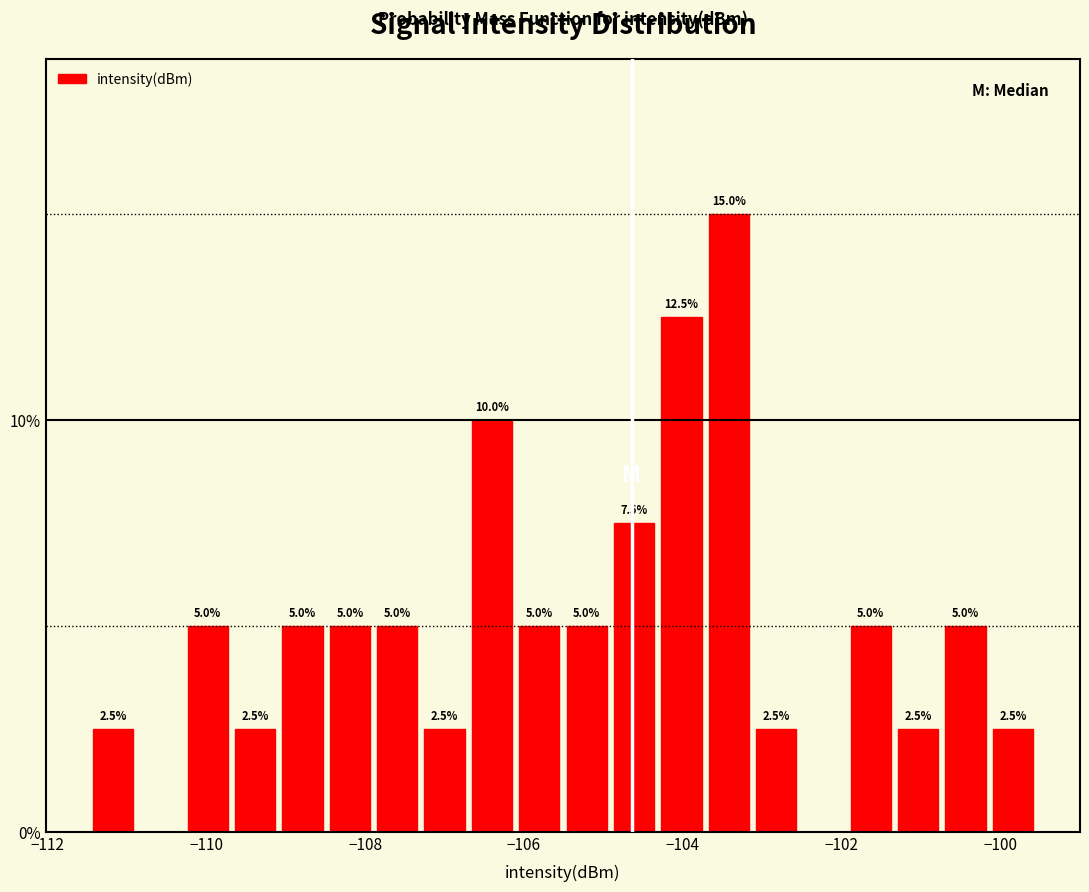

Read against the x-axis, roughly where is the centre of the tallest bar?

-103.4